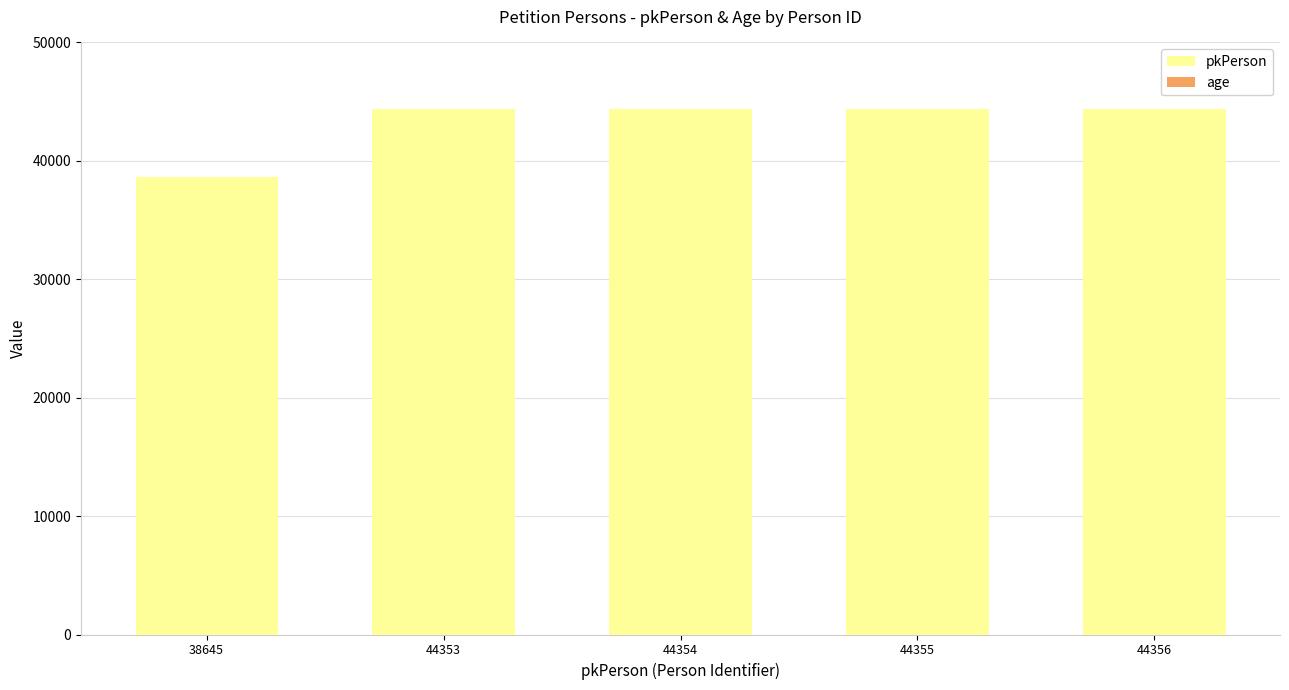

What is the sum of all pkPerson values?

216063